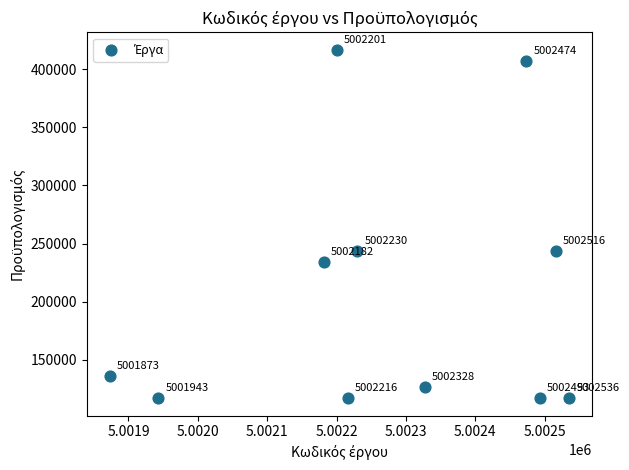

What Y value in the scatter plot is closest to 266760?

243360